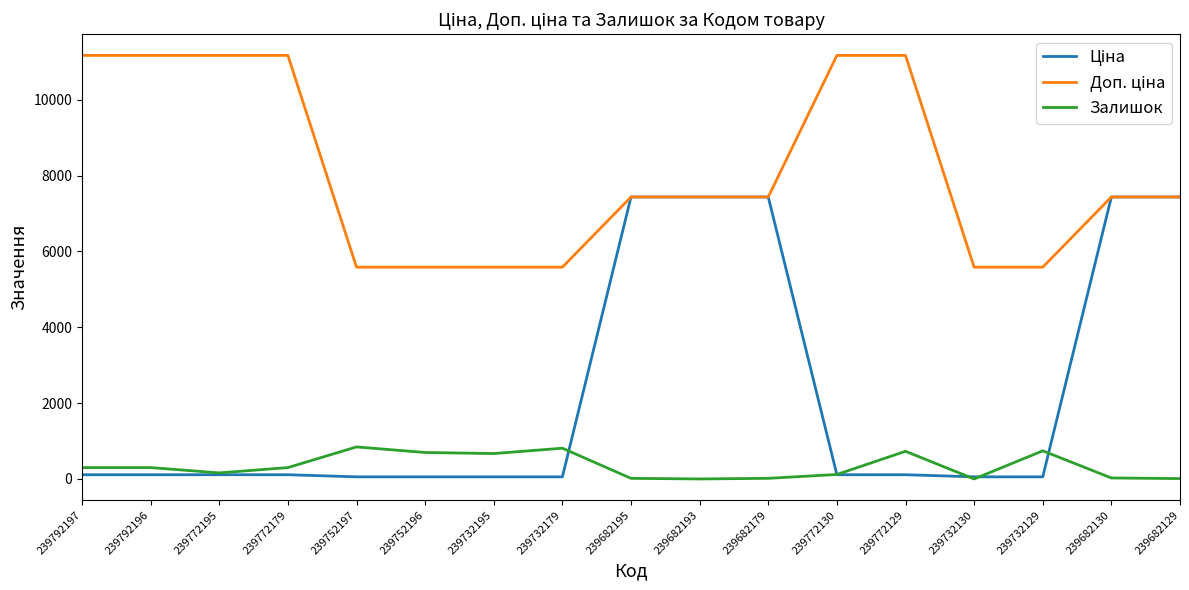

At how many categories does at least one series exceed 2534?

17